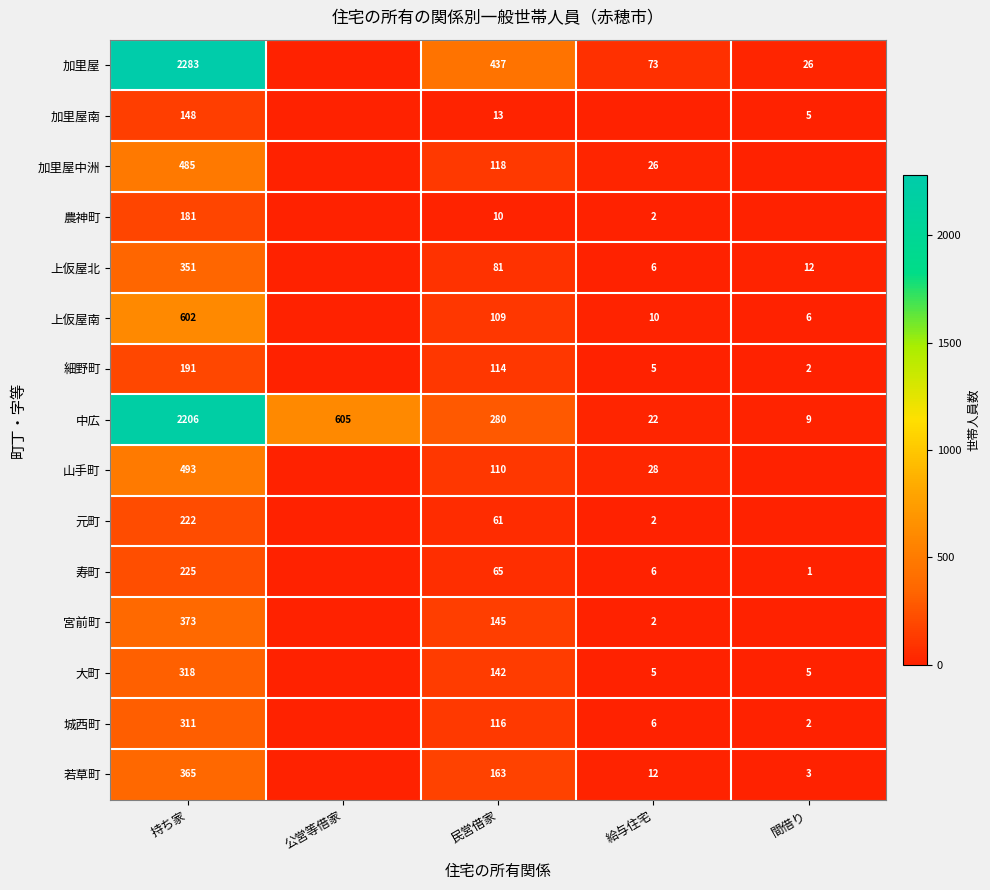

True or false: 上仮屋北 has a value of 20 at 間借り.

False